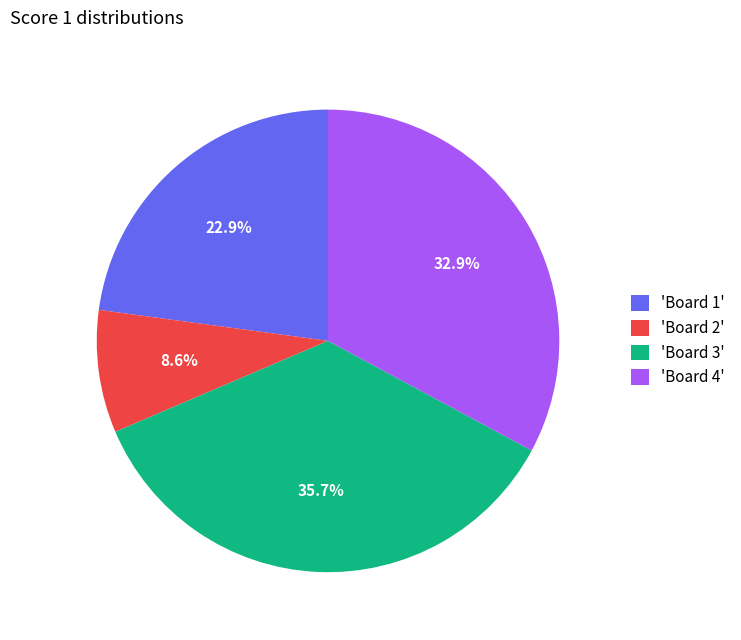

Which has a higher value, 'Board 2' or 'Board 3'?

'Board 3'